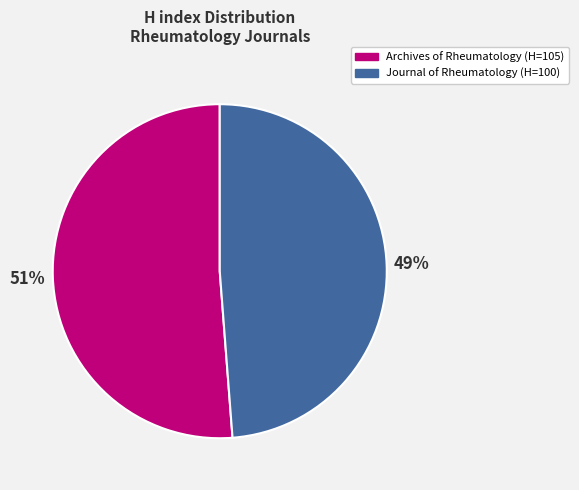

Is there any slice that represents more than half of the pie?

Yes